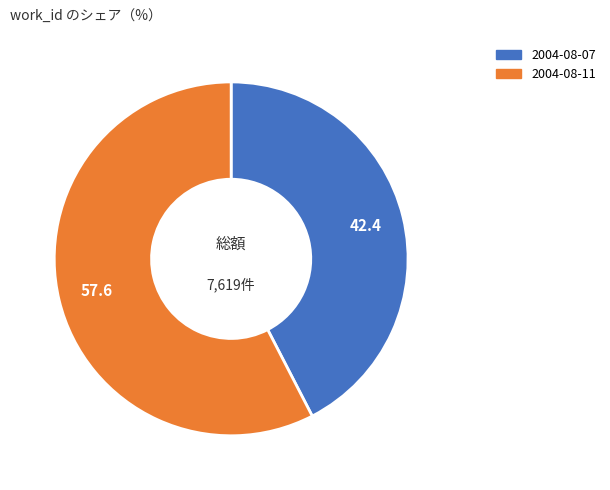

Is it true that 2004-08-11 is 71% of the pie?

False